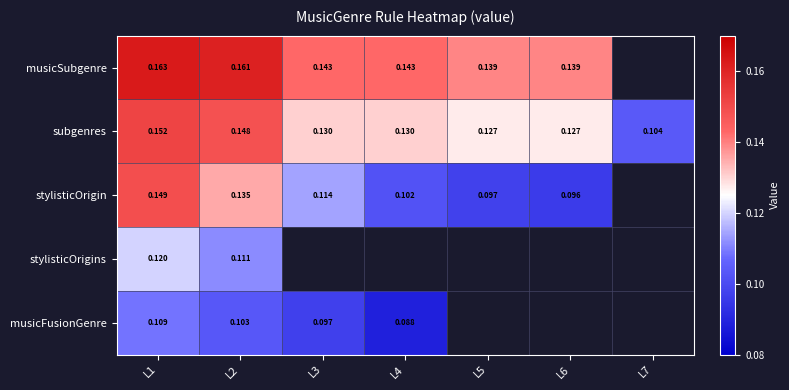

At how many categories does at least one series exceed 0?

7